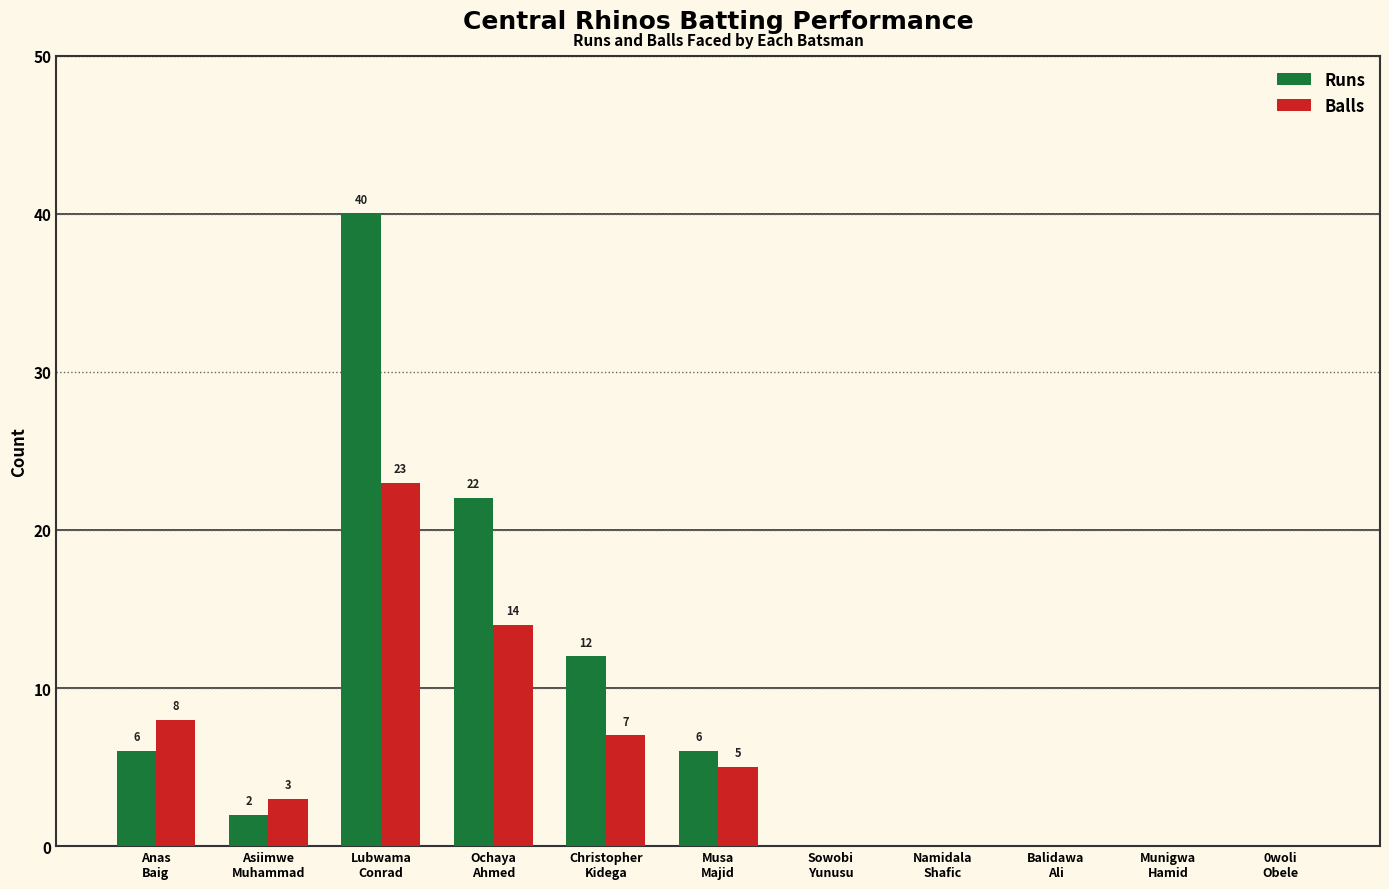

Between Lubwama
Conrad and Musa
Majid, which series saw the biggest shift?

Runs